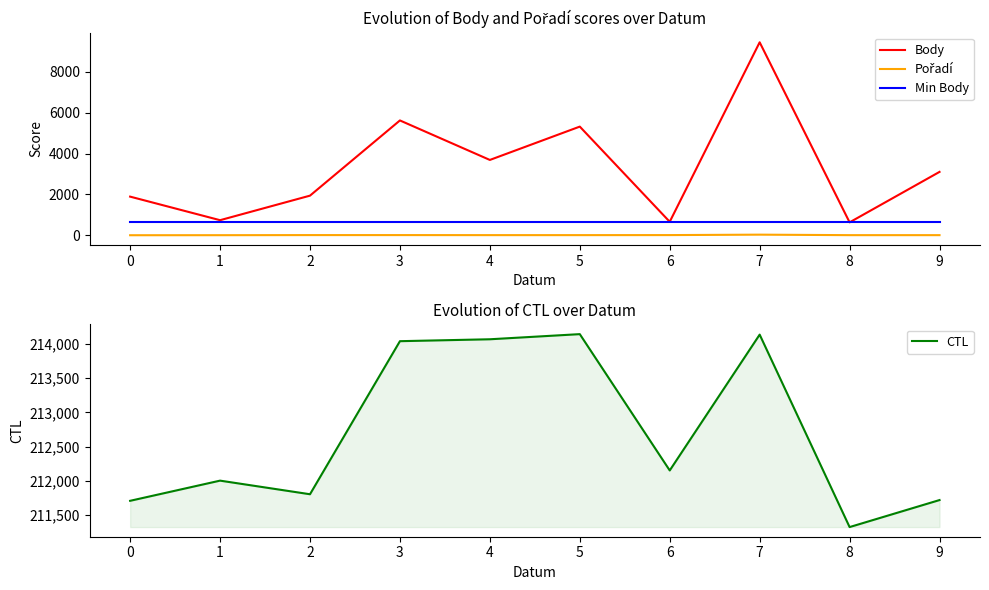

At which category does the chart reach its peak across all series?

5